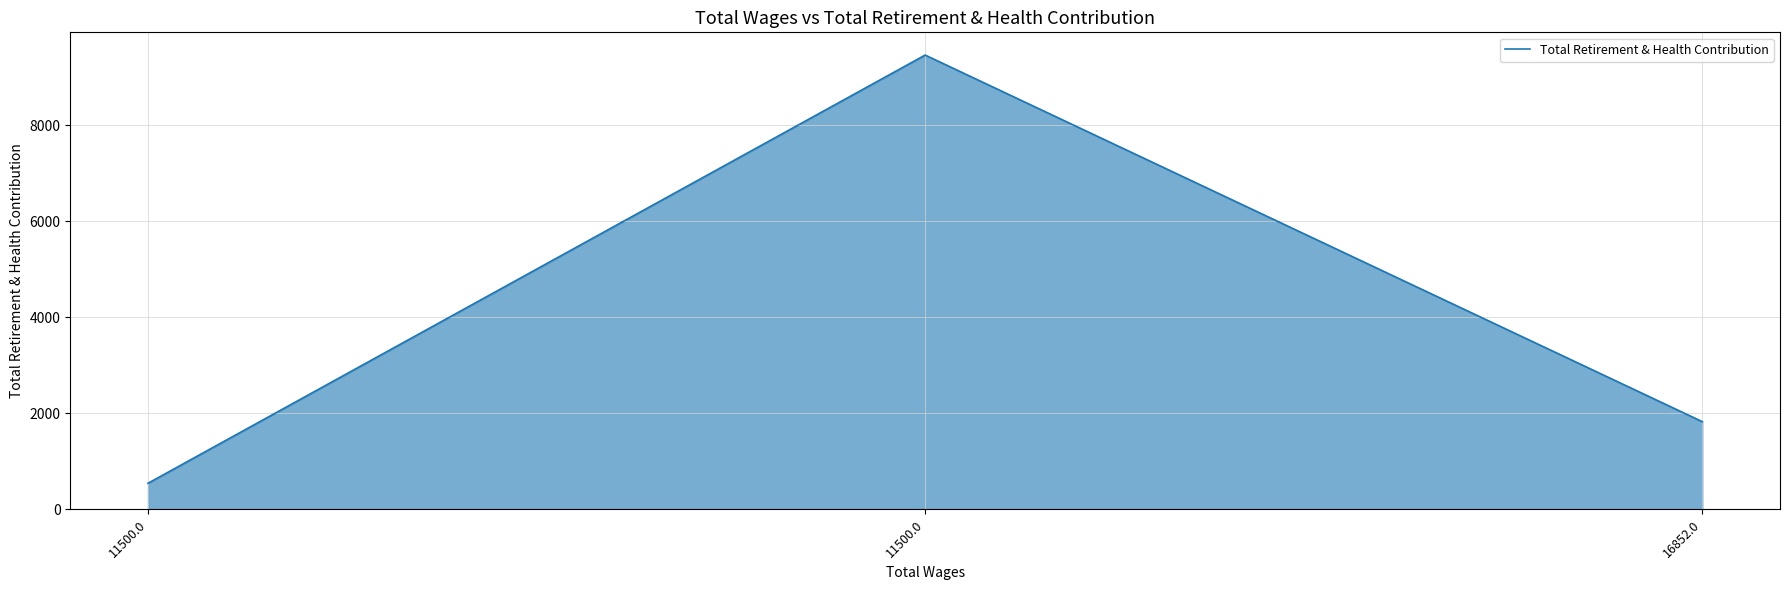

Reading right to left, list all the values displayed in this chart.

16852.0=1827	11500.0=9457	11500.0=545